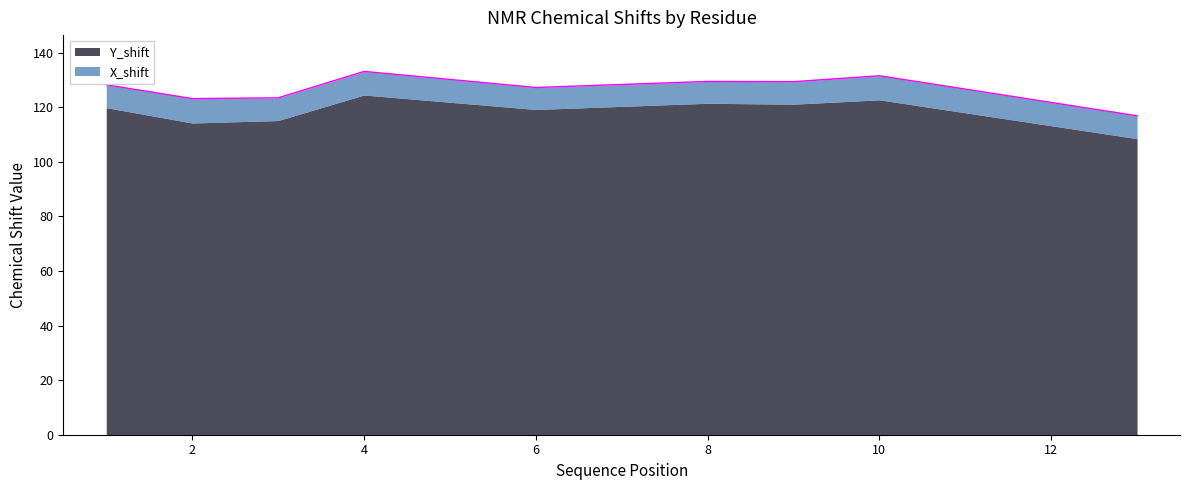

What is the value of the 2nd point from the left?

123.2